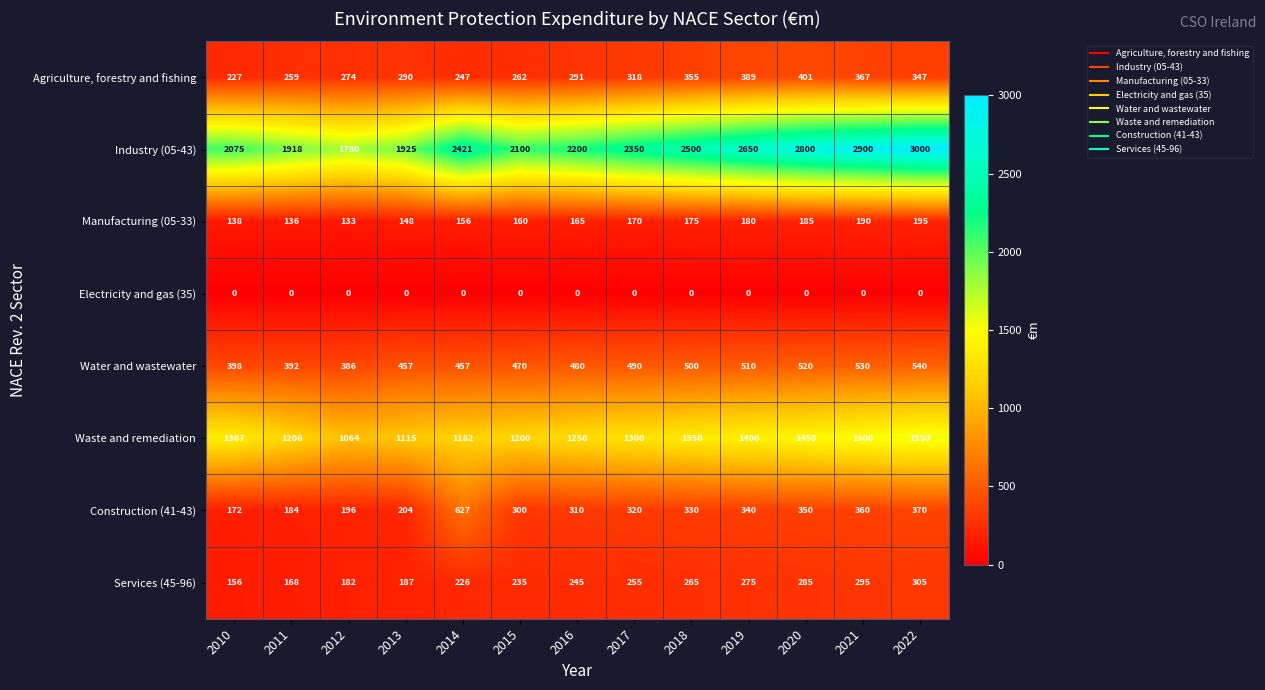

Which category has the highest value across all series?

2022